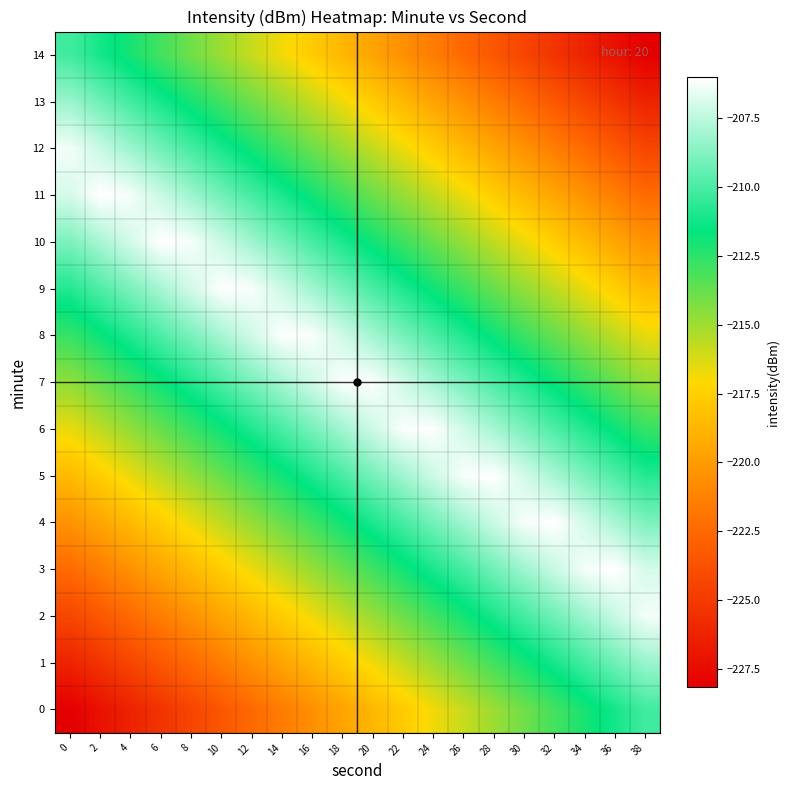

How many data points does each series have?

20